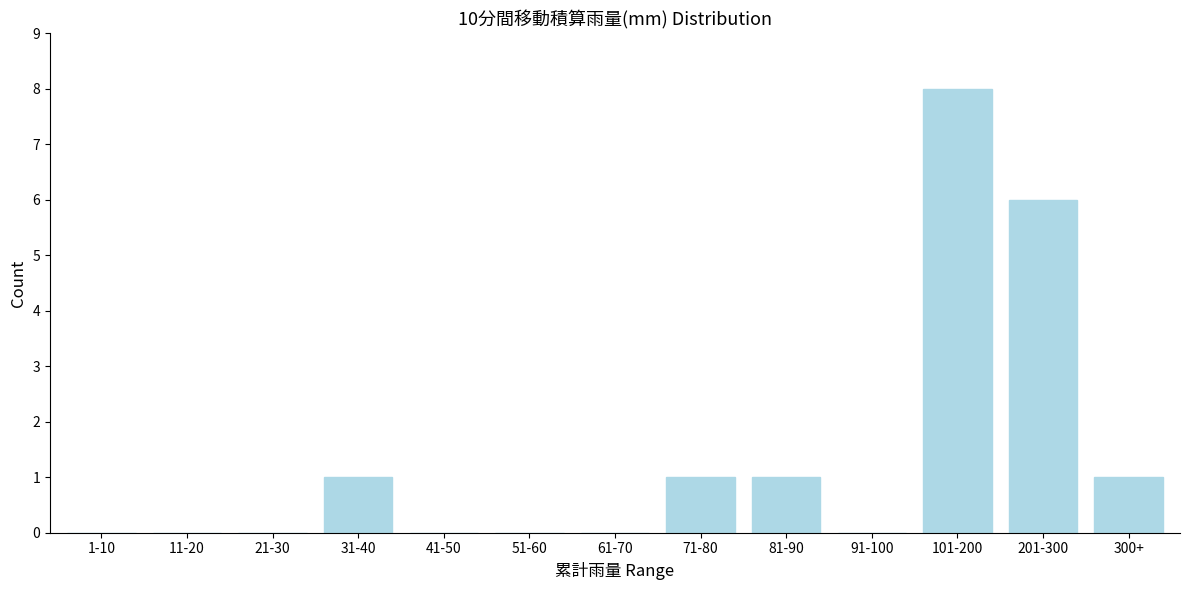

Reading right to left, list all the values displayed in this chart.

300+=1	201-300=6	101-200=8	91-100=0	81-90=1	71-80=1	61-70=0	51-60=0	41-50=0	31-40=1	21-30=0	11-20=0	1-10=0